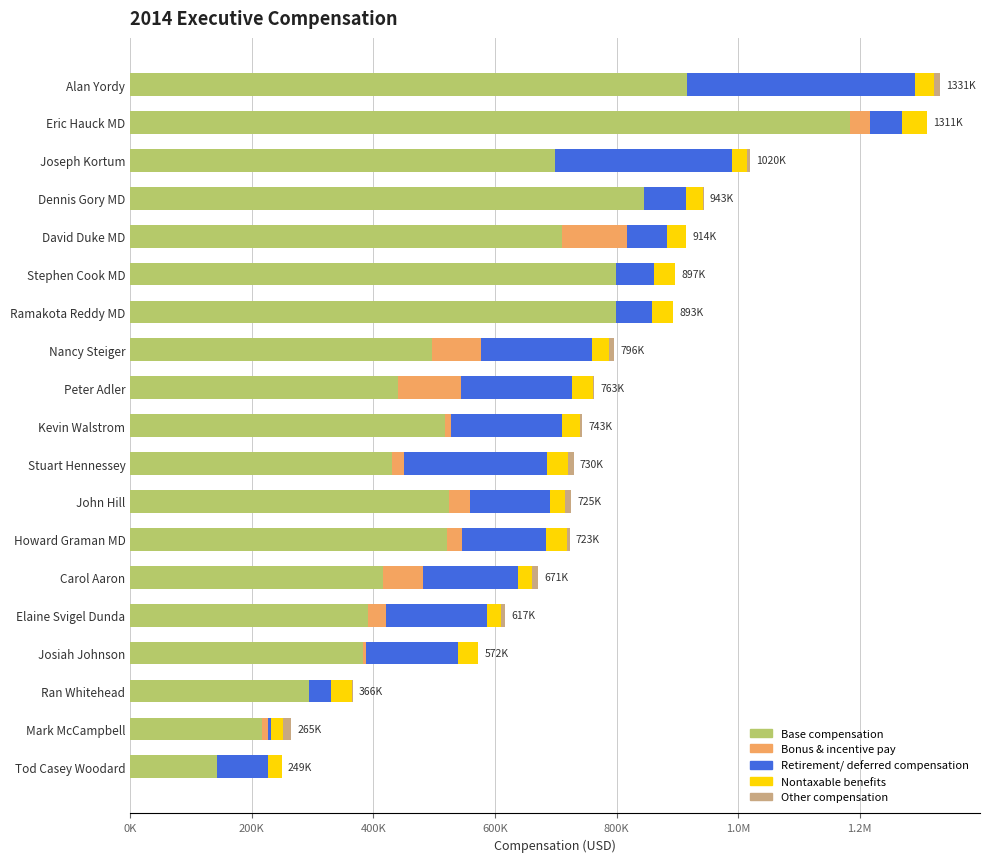

What are all the series names shown in the legend?

Base compensation, Bonus & incentive pay, Retirement/ deferred compensation, Nontaxable benefits, Other compensation